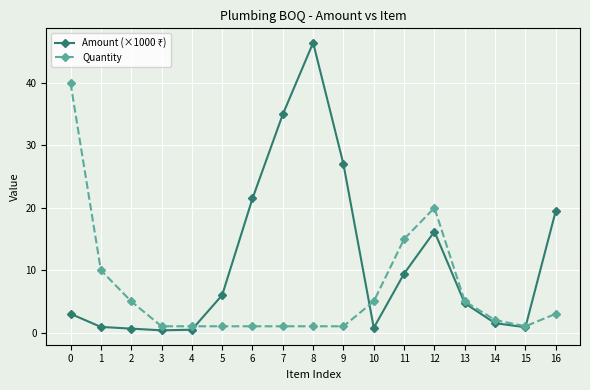

The value of Quantity at 10 is 5.0. True or false?

True